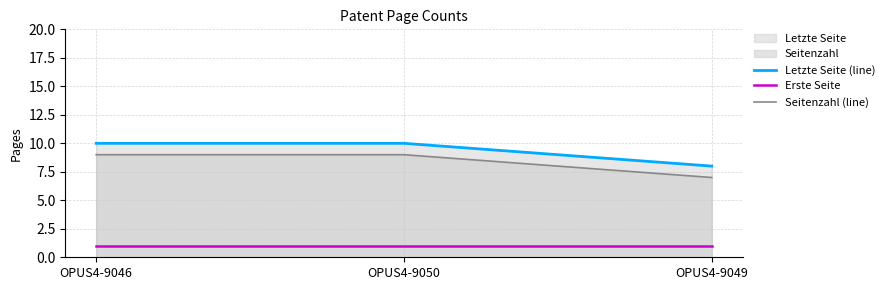

What is the approximate value of Erste Seite at OPUS4-9046?

1